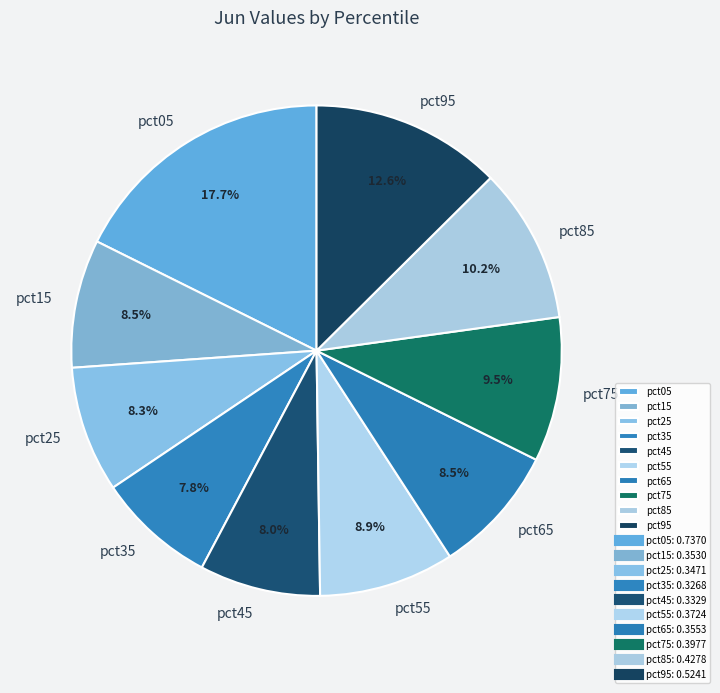

Which has a higher value, pct95 or pct25?

pct95